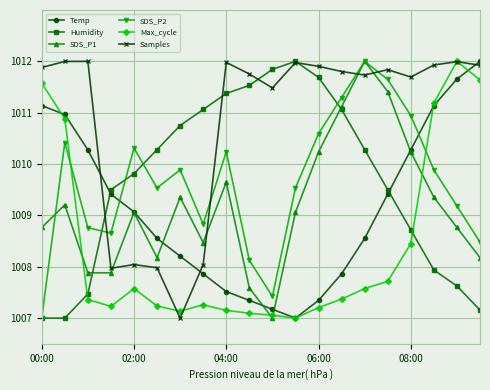

What is the greatest value displayed?

1012.0